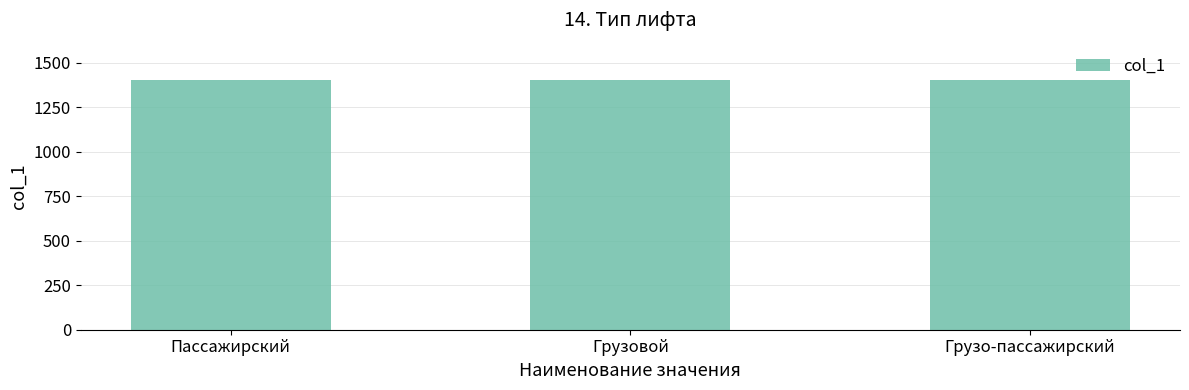

What is the ratio of the value at Грузовой to the value at Грузо-пассажирский?

1.0